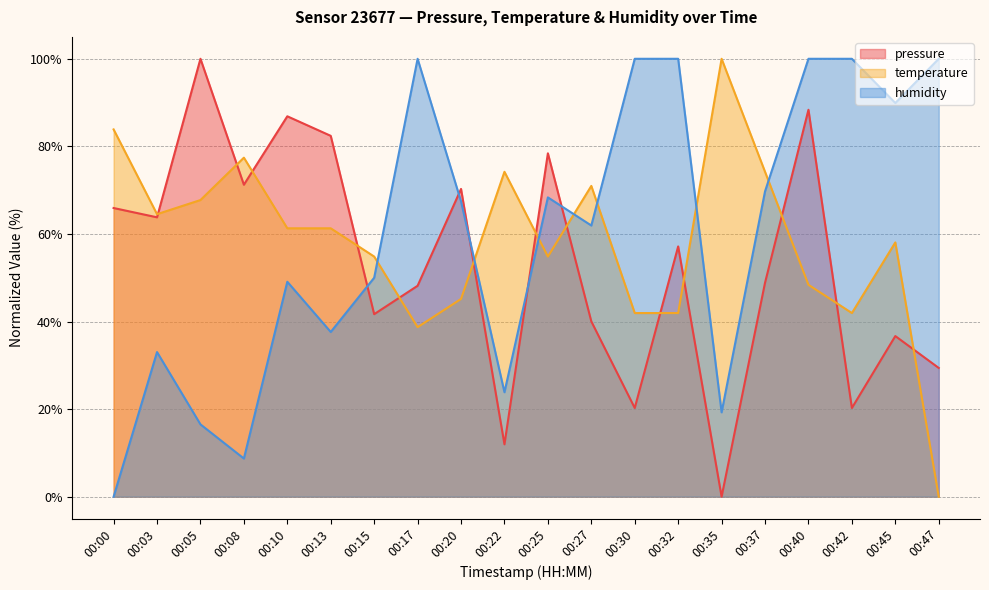

At how many categories does at least one series exceed 83?

11